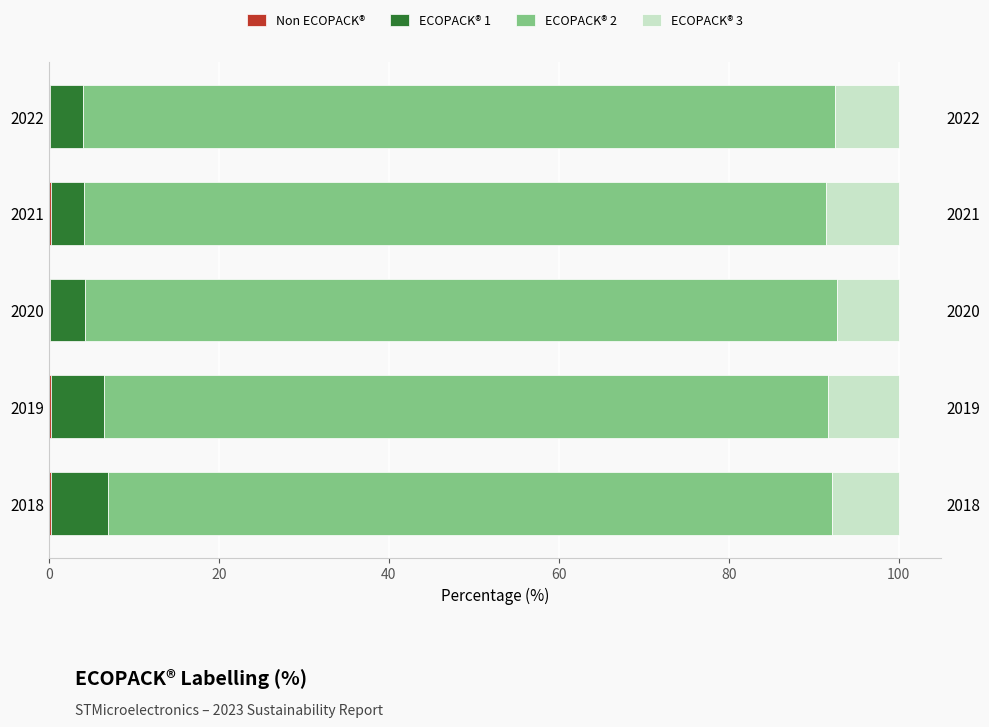

Reading right to left, extract all data points from this chart.

Non ECOPACK®: 0.1	0.2	0.1	0.2	0.2
ECOPACK® 1: 3.8	3.9	4.2	6.3	6.8
ECOPACK® 2: 88.5	87.4	88.4	85.2	85.1
ECOPACK® 3: 7.5	8.5	7.3	8.3	8.0